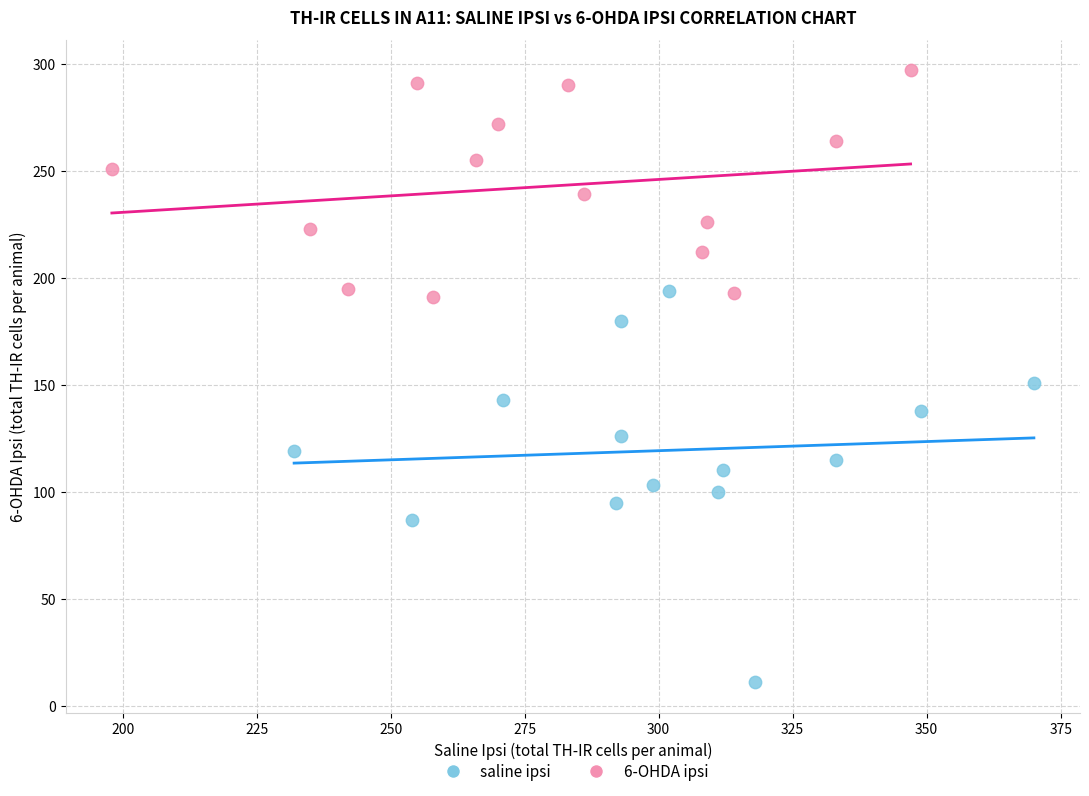

Which series has the widest spread of Y values?

saline ipsi